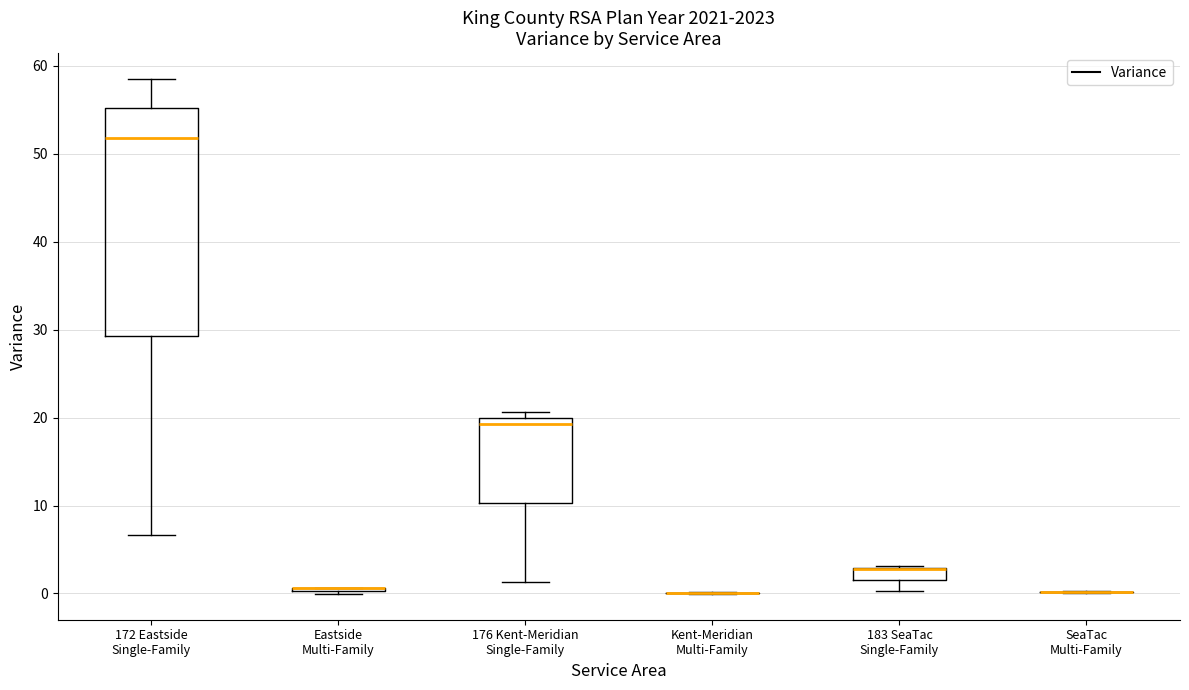

Where does the lower whisker of the box for 176 Kent-Meridian Single-Family end on the y-axis? The values are not printed on the chart, so give them approximately, as read against the axis.

1